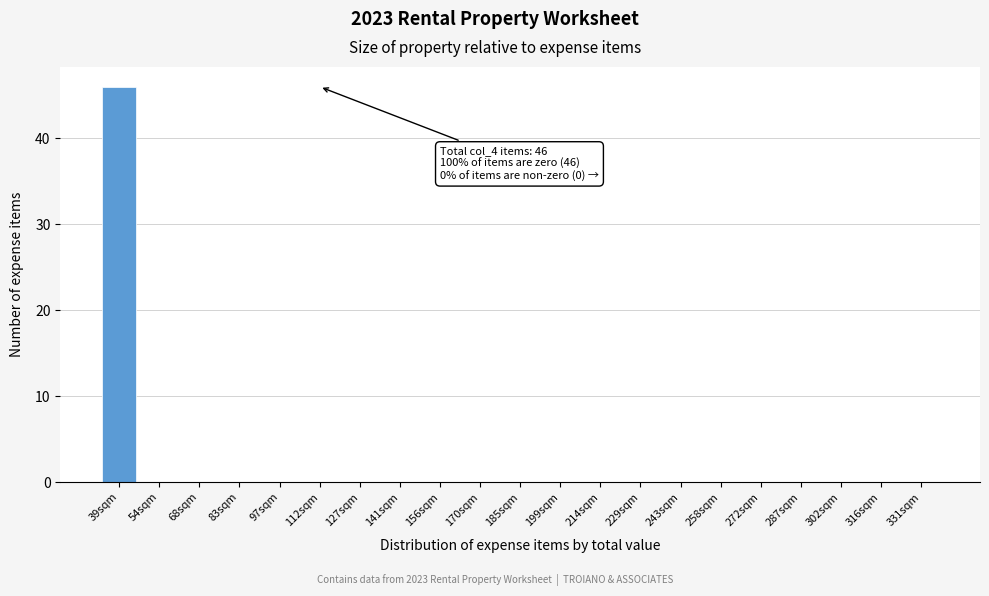

Reading left to right, transcribe all the data shown in this chart.

39sqm=46	54sqm=0	68sqm=0	83sqm=0	97sqm=0	112sqm=0	127sqm=0	141sqm=0	156sqm=0	170sqm=0	185sqm=0	199sqm=0	214sqm=0	229sqm=0	243sqm=0	258sqm=0	272sqm=0	287sqm=0	302sqm=0	316sqm=0	331sqm=0